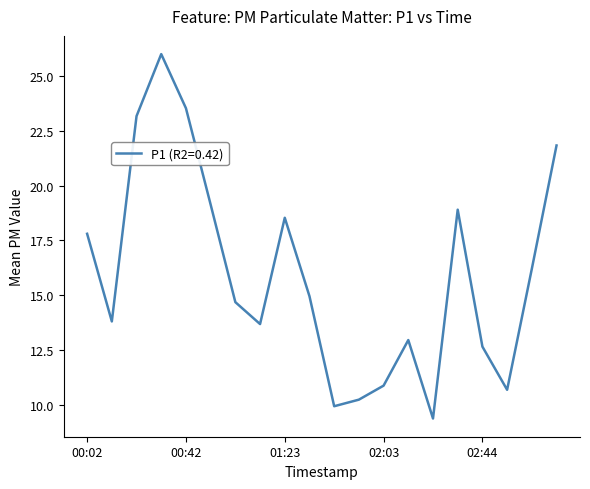

What is the greatest value displayed?

26.0